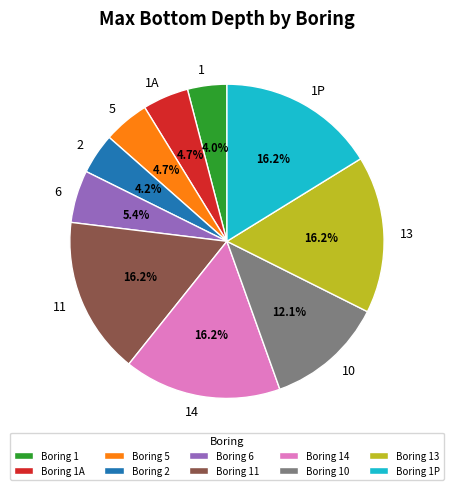

How many slices are in this pie chart?

10